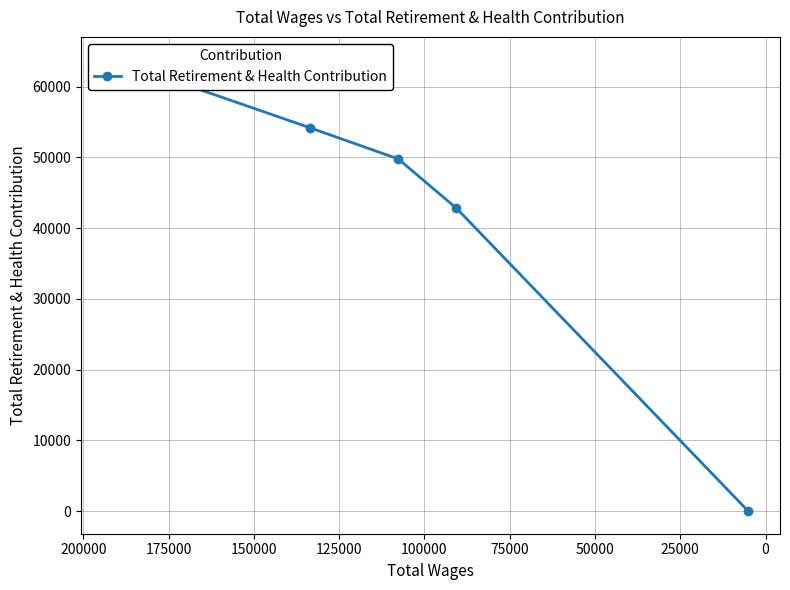

How many categories are shown in the chart?

5